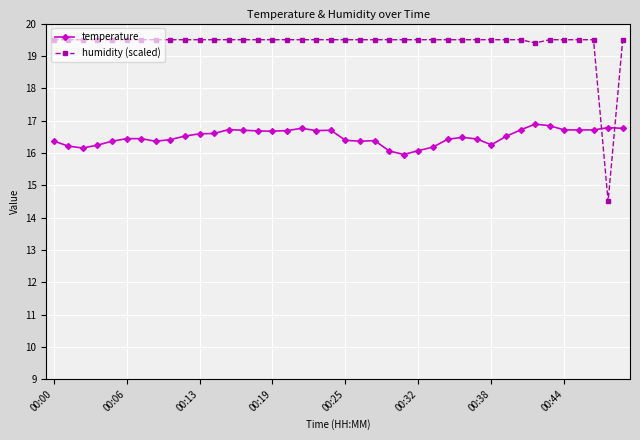

What is the minimum value for humidity (scaled)?

14.5